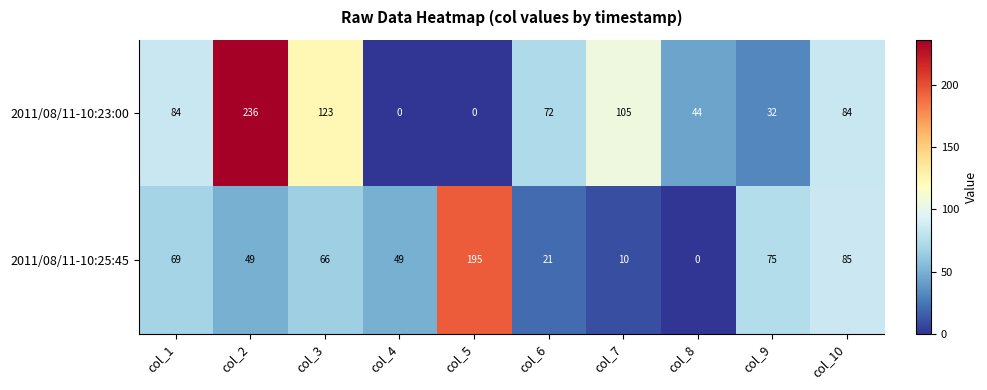

What is the difference between the 2011/08/11-10:25:45 values at col_7 and col_2?

39